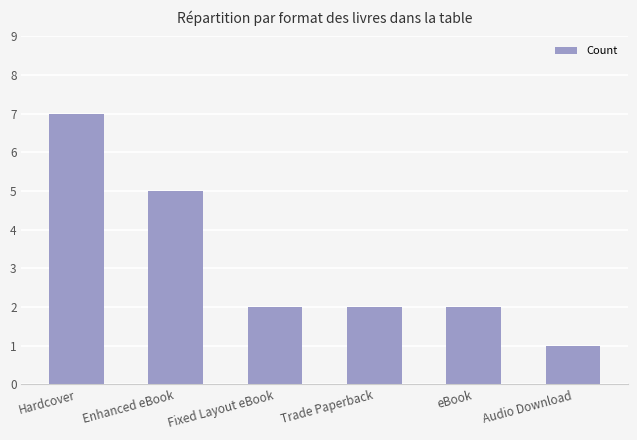

What is the sum of all values?

19